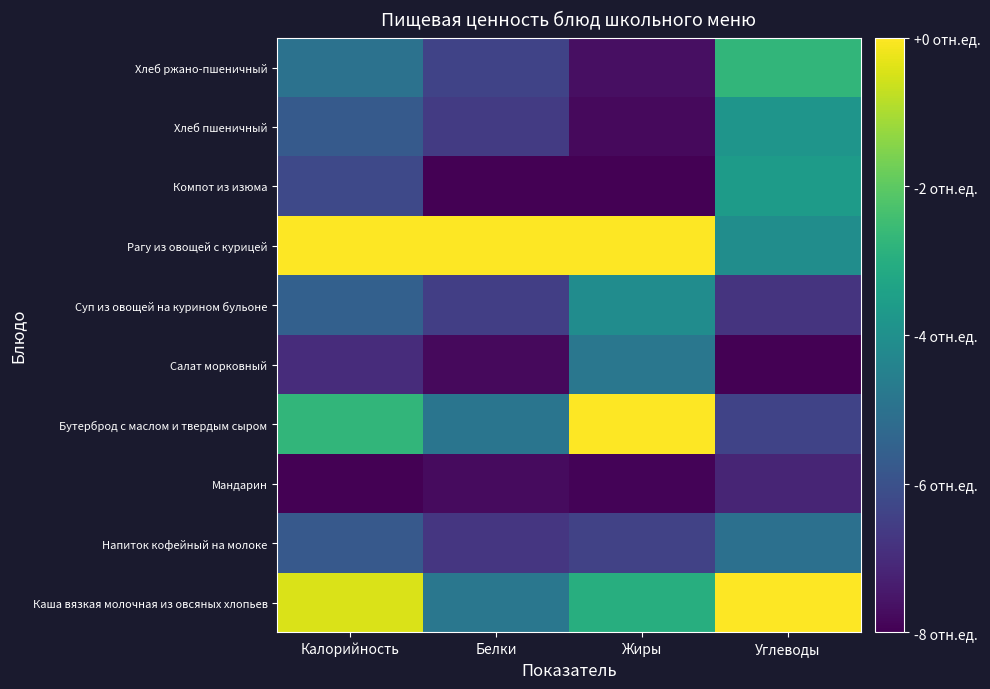

Reading right to left, what are all the values shown in this chart?

Каша вязкая молочная из овсяных хлопьев: Углеводы=1.0	Жиры=0.6	Белки=0.4	Калорийность=0.9
Напиток кофейный на молоке: Углеводы=0.4	Жиры=0.2	Белки=0.2	Калорийность=0.3
Мандарин: Углеводы=0.1	Жиры=0.0	Белки=0.0	Калорийность=0.0
Бутерброд с маслом и твердым сыром: Углеводы=0.2	Жиры=1.0	Белки=0.4	Калорийность=0.7
Салат морковный: Углеводы=0.0	Жиры=0.4	Белки=0.0	Калорийность=0.1
Суп из овощей на курином бульоне: Углеводы=0.1	Жиры=0.5	Белки=0.2	Калорийность=0.3
Рагу из овощей с курицей: Углеводы=0.5	Жиры=1.0	Белки=1.0	Калорийность=1.0
Компот из изюма: Углеводы=0.5	Жиры=0.0	Белки=0.0	Калорийность=0.2
Хлеб пшеничный: Углеводы=0.5	Жиры=0.0	Белки=0.2	Калорийность=0.3
Хлеб ржано-пшеничный: Углеводы=0.7	Жиры=0.0	Белки=0.2	Калорийность=0.4